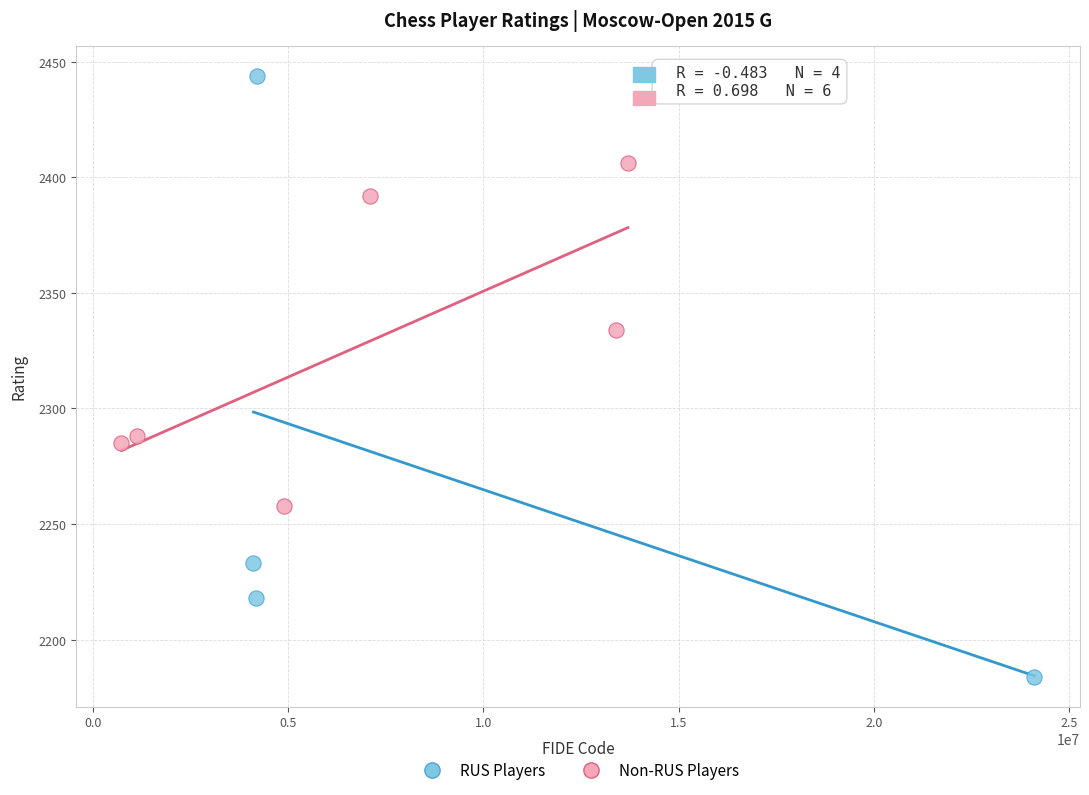

Which series reaches the maximum Y coordinate?

RUS Players